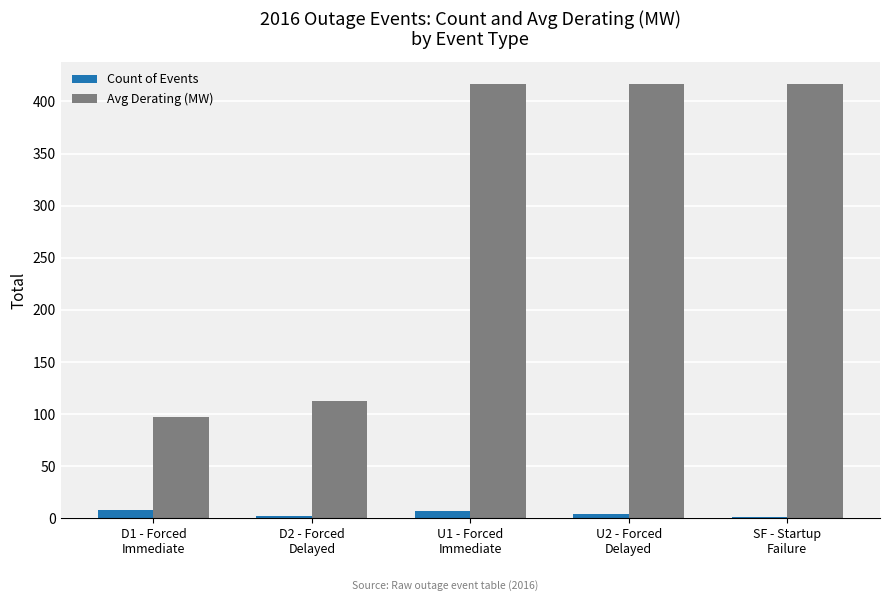

The value of Avg Derating (MW) at SF - Startup
Failure is 417.0. True or false?

True